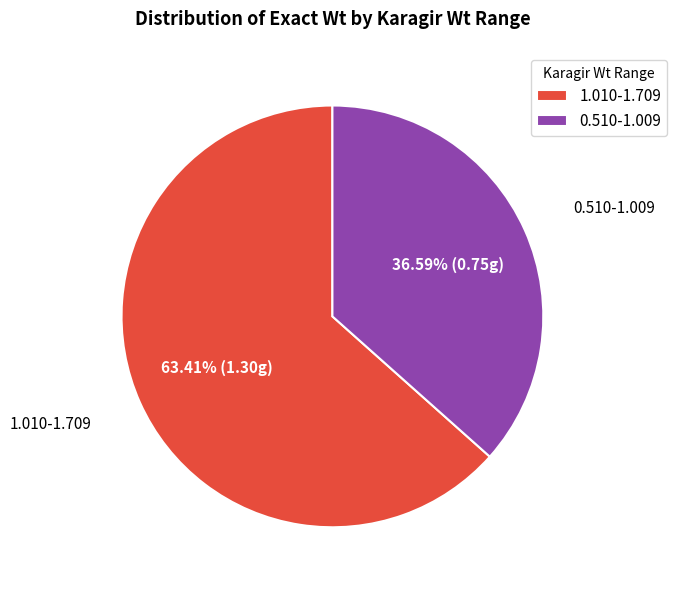

How many slices are in this pie chart?

2